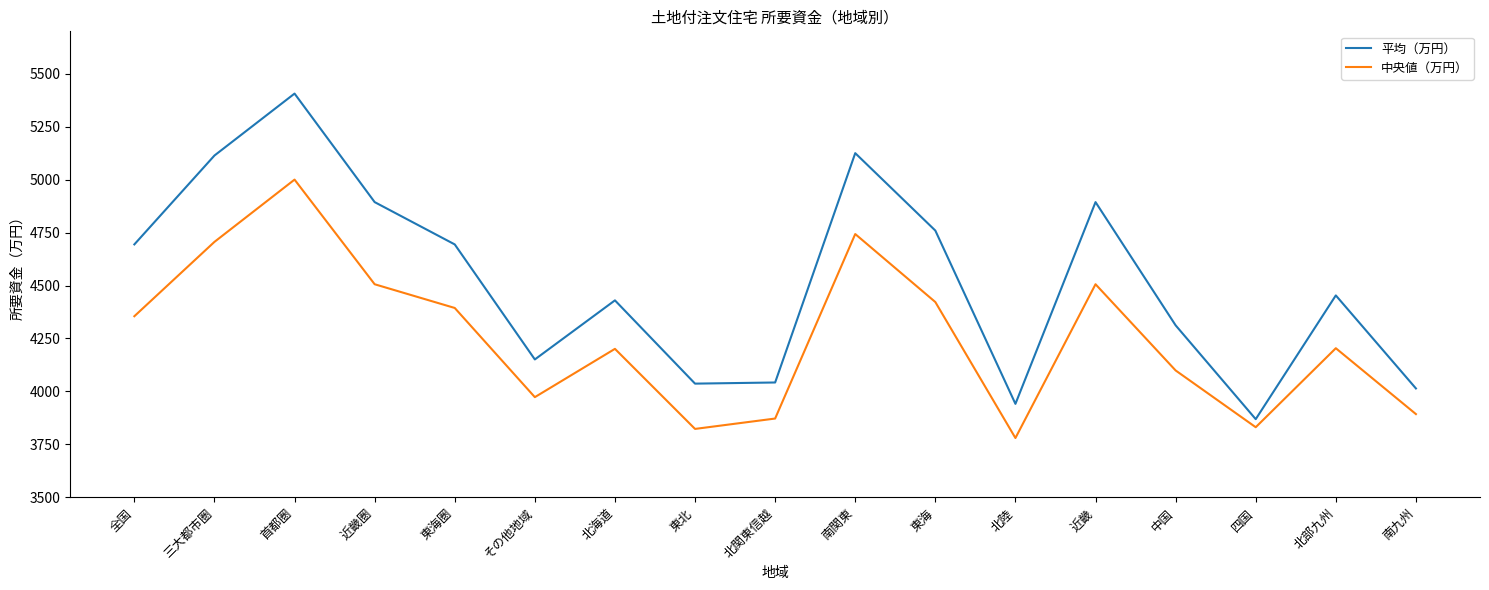

What is the average value of the 中央値（万円） series?

4253.4